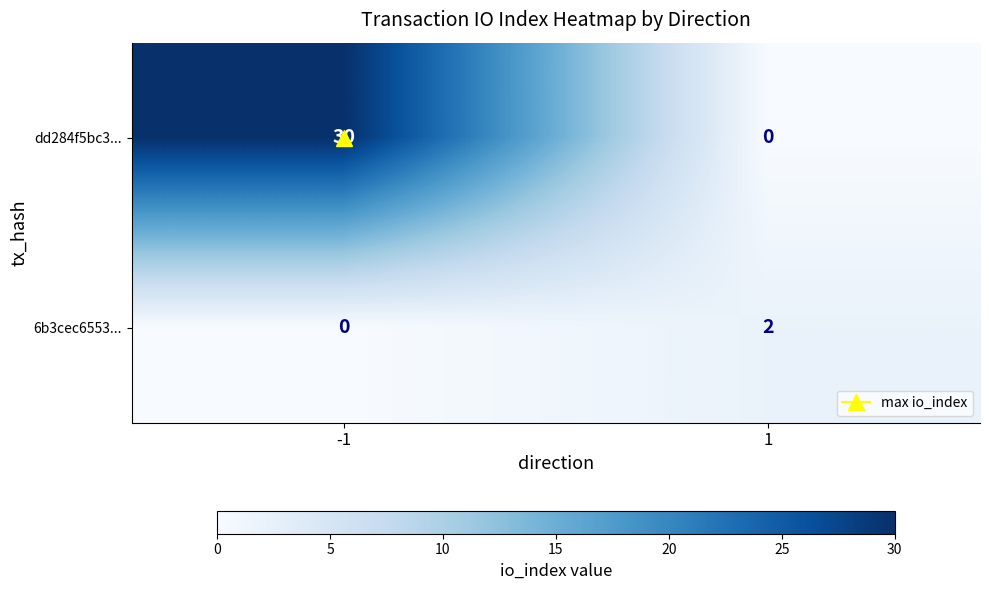

Which series has the largest range (max minus min)?

dd284f5bc3...